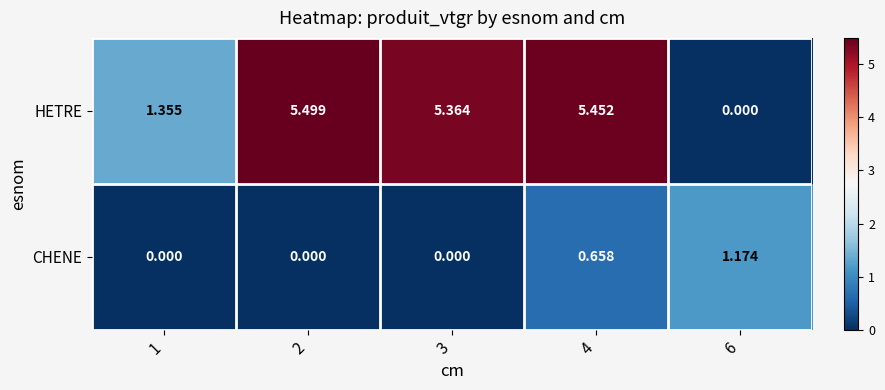

Which series has the largest total across all categories?

HETRE